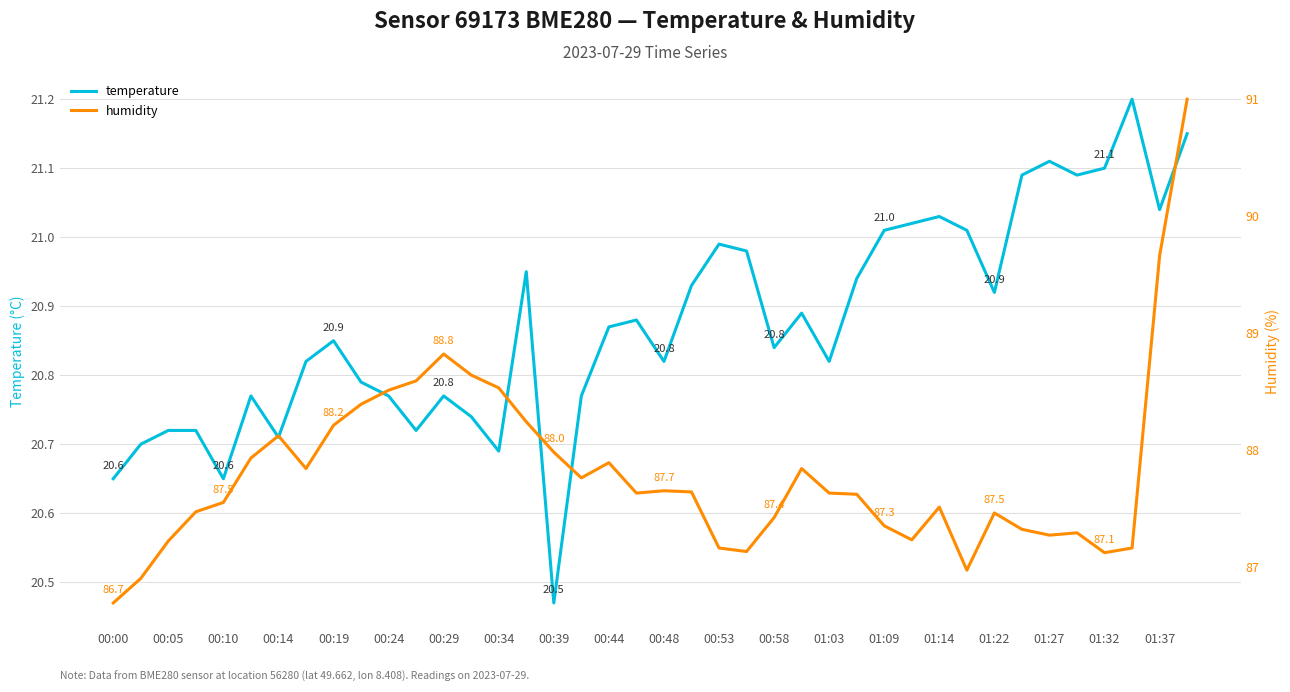

Count the number of categories in the chart.

40